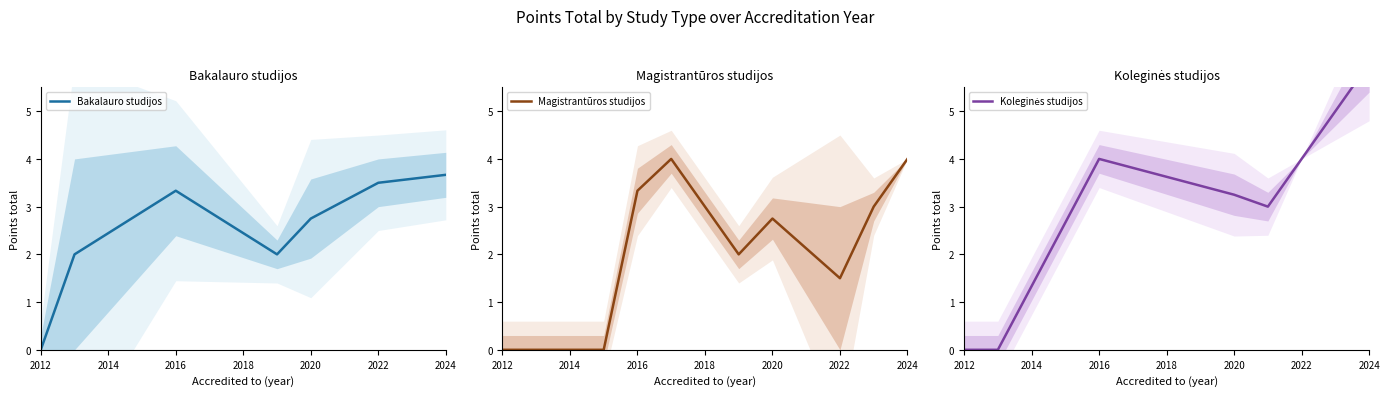

Which series has the widest spread of values?

Koleginės studijos